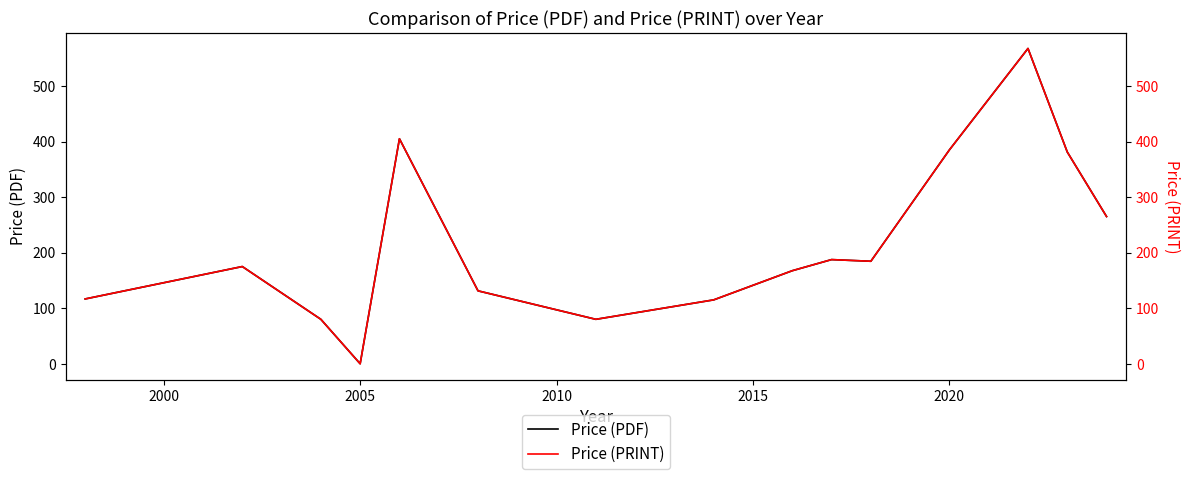

At which label does Price (PDF) reach its minimum?

2005